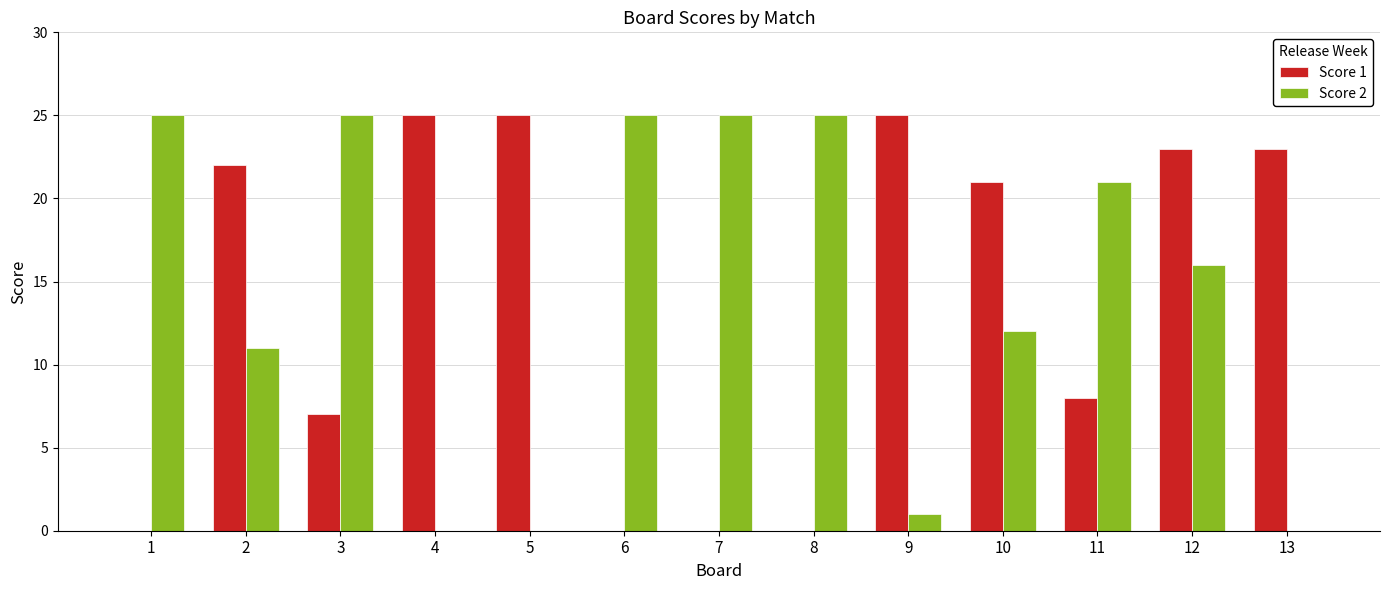

Between 4 and 10, which series saw the biggest shift?

Score 2